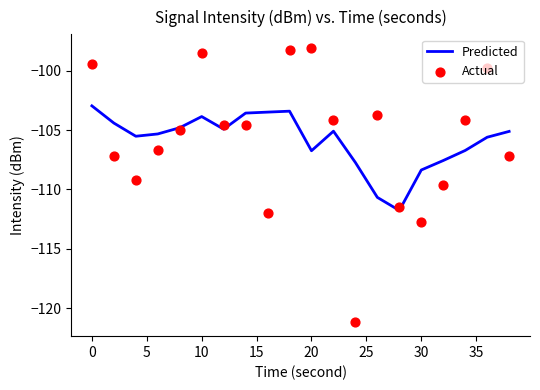

Which series contains the lowest Y value?

Actual